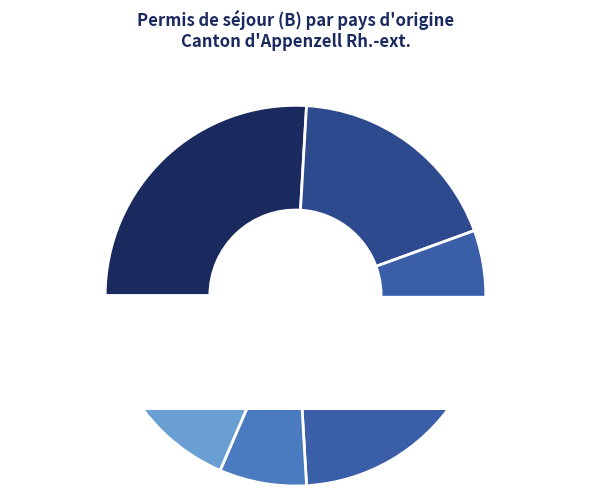

What is the ratio of the value at Portugal to the value at Autres?

1.5